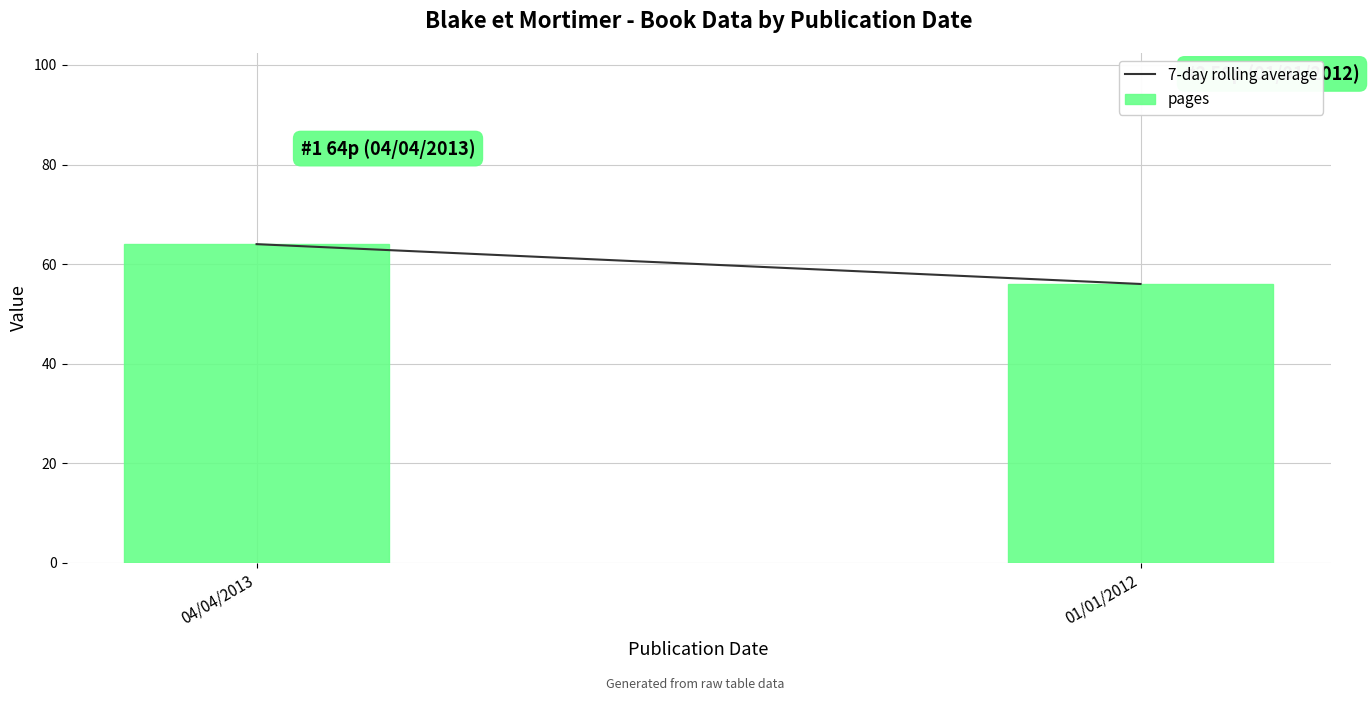

What is the difference between the maximum and minimum values?

8